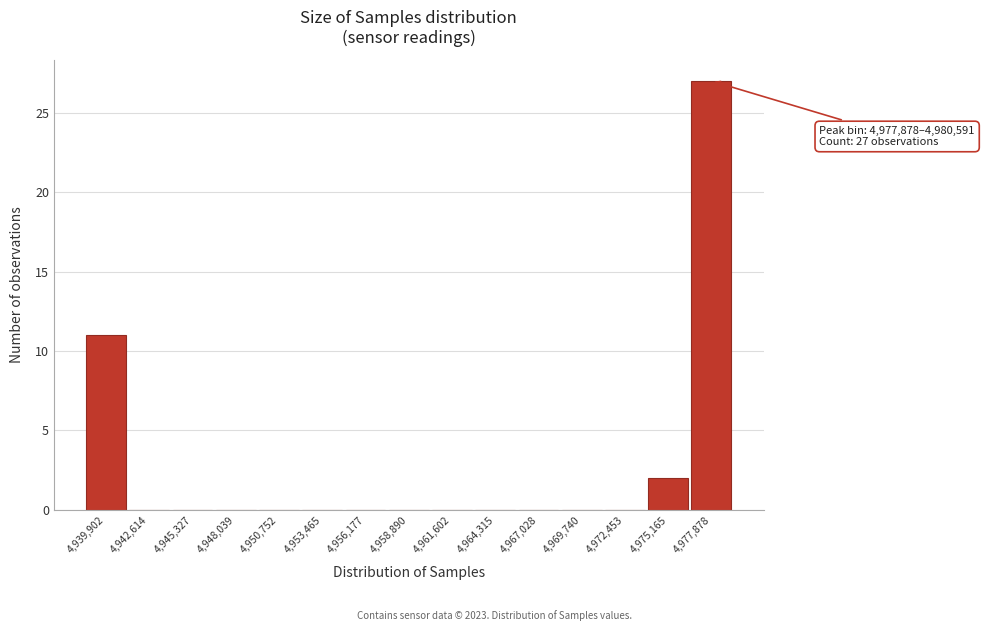

Reading left to right, list all the values displayed in this chart.

4,939,902=11	4,942,614=0	4,945,327=0	4,948,039=0	4,950,752=0	4,953,465=0	4,956,177=0	4,958,890=0	4,961,602=0	4,964,315=0	4,967,028=0	4,969,740=0	4,972,453=0	4,975,165=2	4,977,878=27